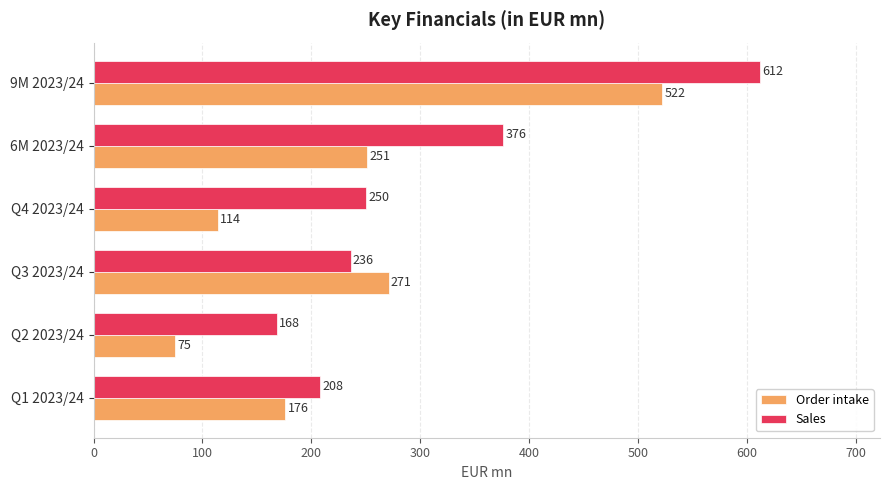

What is the difference between the highest and lowest values at Q4 2023/24?

136